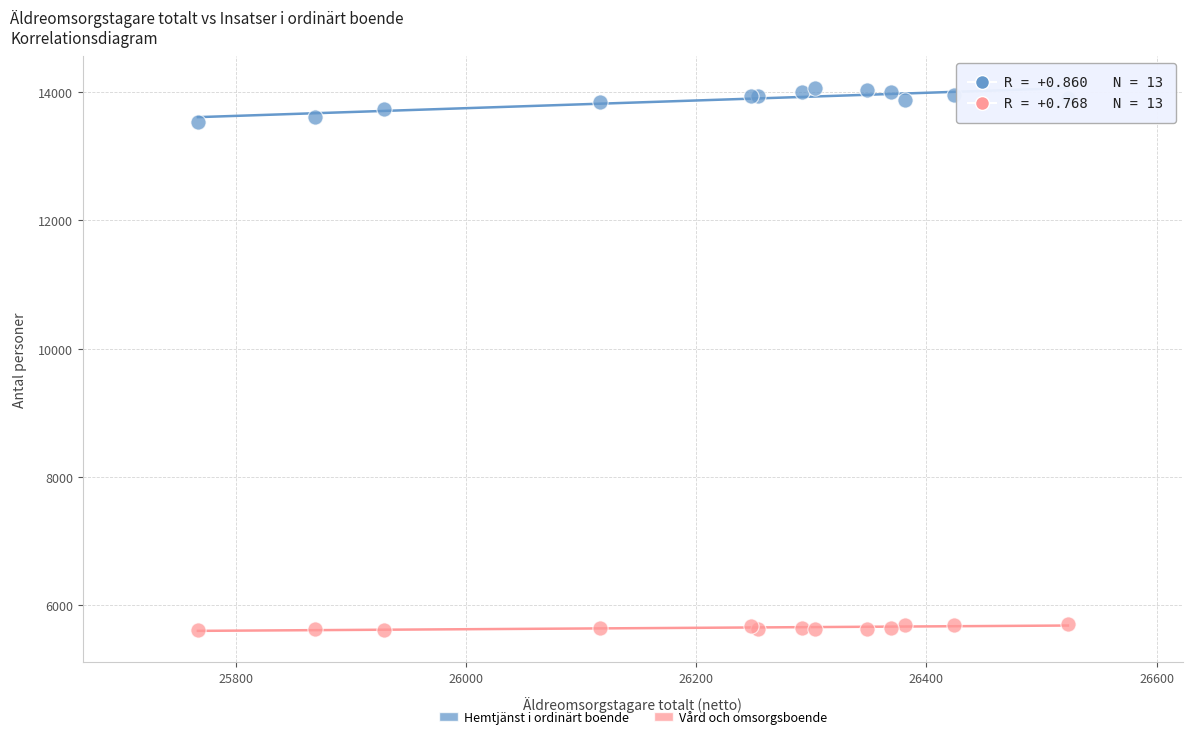

Which series reaches the maximum Y coordinate?

Hemtjänst i ordinärt boende